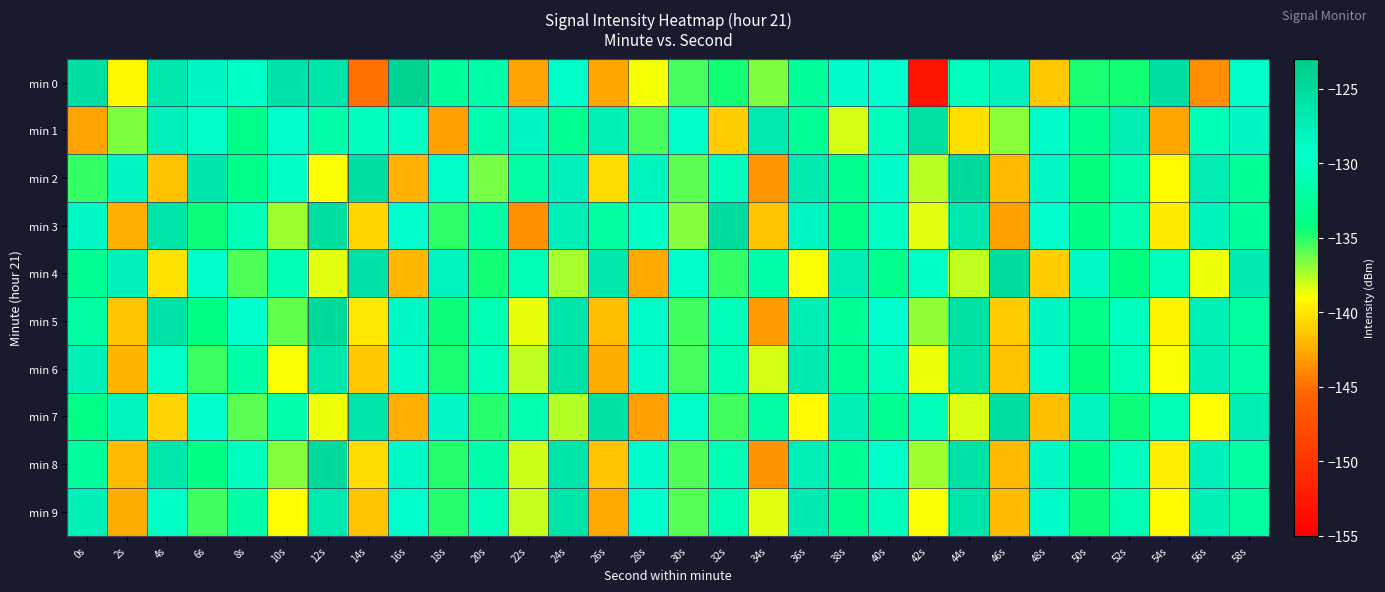

Reading right to left, transcribe all the data shown in this chart.

min 0: 58s=-129.8	56s=-143.7	54s=-125.4	52s=-134.5	50s=-134.7	48s=-141.3	46s=-127.9	44s=-130.6	42s=-153.2	40s=-129.6	38s=-129.1	36s=-132.6	34s=-136.5	32s=-134.6	30s=-135.6	28s=-138.8	26s=-142.6	24s=-129.8	22s=-142.9	20s=-131.7	18s=-132.5	16s=-124.0	14s=-145.0	12s=-126.3	10s=-125.9	8s=-130.0	6s=-128.3	4s=-126.6	2s=-139.3	0s=-125.4
min 1: 58s=-128.5	56s=-131.0	54s=-142.7	52s=-127.2	50s=-133.5	48s=-129.1	46s=-136.8	44s=-140.3	42s=-125.6	40s=-130.4	38s=-138.2	36s=-132.9	34s=-126.7	32s=-141.1	30s=-129.8	28s=-135.6	26s=-127.4	24s=-133.2	22s=-128.3	20s=-131.5	18s=-142.9	16s=-130.1	14s=-130.3	12s=-131.7	10s=-129.6	8s=-133.7	6s=-129.8	4s=-127.6	2s=-136.6	0s=-142.8
min 2: 58s=-132.8	56s=-127.1	54s=-139.2	52s=-131.5	50s=-134.3	48s=-128.6	46s=-141.8	44s=-124.9	42s=-137.7	40s=-129.2	38s=-133.4	36s=-126.8	34s=-143.3	32s=-130.6	30s=-135.9	28s=-128.2	26s=-140.5	24s=-127.7	22s=-132.1	20s=-136.4	18s=-129.8	16s=-142.2	14s=-125.5	12s=-138.9	10s=-130.1	8s=-133.7	6s=-126.3	4s=-141.6	2s=-128.4	0s=-135.2
min 3: 58s=-132.5	56s=-127.9	54s=-139.8	52s=-131.3	50s=-134.0	48s=-129.6	46s=-142.9	44s=-126.6	42s=-138.5	40s=-130.2	38s=-133.8	36s=-128.3	34s=-141.4	32s=-125.1	30s=-136.7	28s=-129.9	26s=-132.2	24s=-127.5	22s=-143.6	20s=-131.9	18s=-135.1	16s=-129.4	14s=-140.7	12s=-125.3	10s=-137.2	8s=-130.8	6s=-134.5	4s=-126.1	2s=-142.3	0s=-128.7
min 4: 58s=-126.9	56s=-138.7	54s=-130.5	52s=-134.2	50s=-128.8	48s=-141.1	46s=-125.2	44s=-137.8	42s=-130.0	40s=-133.5	38s=-127.3	36s=-139.0	34s=-131.6	32s=-135.2	30s=-129.7	28s=-142.6	26s=-126.4	24s=-137.3	22s=-130.9	20s=-134.6	18s=-128.1	16s=-141.9	14s=-125.8	12s=-138.4	10s=-131.0	8s=-135.7	6s=-129.3	4s=-140.2	2s=-127.8	0s=-133.1
min 5: 58s=-132.3	56s=-127.6	54s=-139.5	52s=-130.3	50s=-133.6	48s=-128.4	46s=-141.2	44s=-125.7	42s=-137.0	40s=-129.4	38s=-132.7	36s=-127.2	34s=-143.1	32s=-130.7	30s=-135.4	28s=-129.0	26s=-141.7	24s=-126.2	22s=-138.6	20s=-131.2	18s=-134.4	16s=-128.7	14s=-140.0	12s=-124.8	10s=-136.1	8s=-129.5	6s=-133.9	4s=-126.0	2s=-141.5	0s=-132.0
min 6: 58s=-132.0	56s=-127.4	54s=-139.0	52s=-130.7	50s=-134.3	48s=-128.9	46s=-141.6	44s=-126.1	42s=-138.7	40s=-130.5	38s=-133.1	36s=-126.7	34s=-138.2	32s=-130.9	30s=-135.6	28s=-129.2	26s=-142.4	24s=-125.9	22s=-137.8	20s=-130.4	18s=-134.7	16s=-129.1	14s=-141.3	12s=-126.5	10s=-138.9	8s=-131.6	6s=-135.3	4s=-129.8	2s=-142.1	0s=-127.4
min 7: 58s=-127.3	56s=-139.1	54s=-130.8	52s=-134.5	50s=-128.2	48s=-141.7	46s=-125.4	44s=-138.3	42s=-130.6	40s=-133.2	38s=-127.6	36s=-139.2	34s=-131.9	32s=-135.5	30s=-129.8	28s=-142.9	26s=-125.7	24s=-137.6	22s=-131.3	20s=-135.0	18s=-128.6	16s=-142.3	14s=-126.2	12s=-138.7	10s=-131.4	8s=-136.0	6s=-129.5	4s=-140.8	2s=-128.1	0s=-133.8
min 8: 58s=-132.2	56s=-127.8	54s=-139.7	52s=-130.4	50s=-134.0	48s=-128.6	46s=-141.8	44s=-126.0	42s=-137.2	40s=-129.7	38s=-133.0	36s=-127.5	34s=-143.4	32s=-131.1	30s=-135.7	28s=-129.2	26s=-141.5	24s=-126.3	22s=-138.1	20s=-131.7	18s=-134.9	16s=-128.8	14s=-140.4	12s=-125.0	10s=-136.7	8s=-130.3	6s=-134.1	4s=-126.4	2s=-141.8	0s=-132.5
min 9: 58s=-132.2	56s=-127.6	54s=-139.2	52s=-130.9	50s=-134.5	48s=-129.1	46s=-141.8	44s=-126.3	42s=-138.9	40s=-130.7	38s=-133.3	36s=-126.9	34s=-138.4	32s=-131.1	30s=-135.8	28s=-129.4	26s=-142.6	24s=-126.1	22s=-138.0	20s=-130.6	18s=-134.9	16s=-129.3	14s=-141.5	12s=-126.7	10s=-139.1	8s=-131.8	6s=-135.5	4s=-130.0	2s=-142.4	0s=-127.6